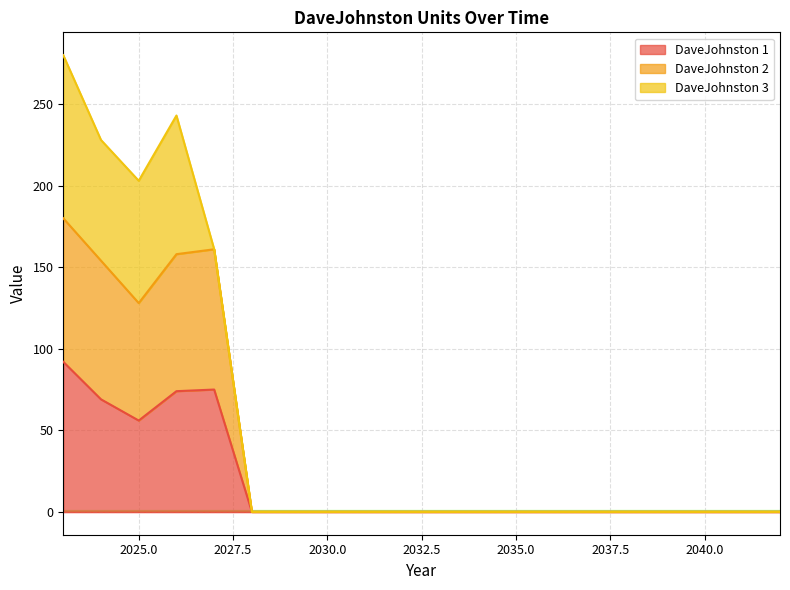

What is the average value of the DaveJohnston 2 series?

39